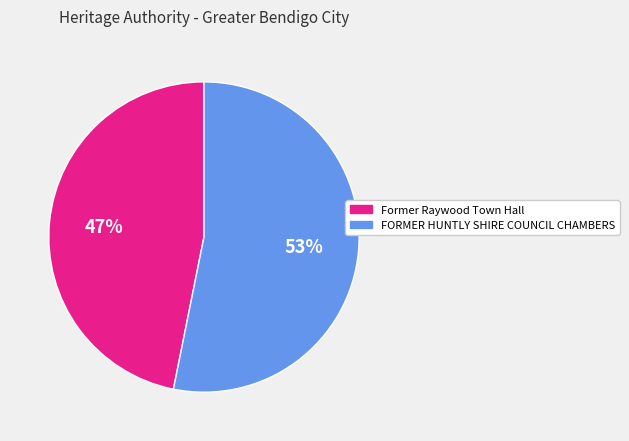

Is the sum of Former Raywood Town Hall and FORMER HUNTLY SHIRE COUNCIL CHAMBERS greater than half?

Yes